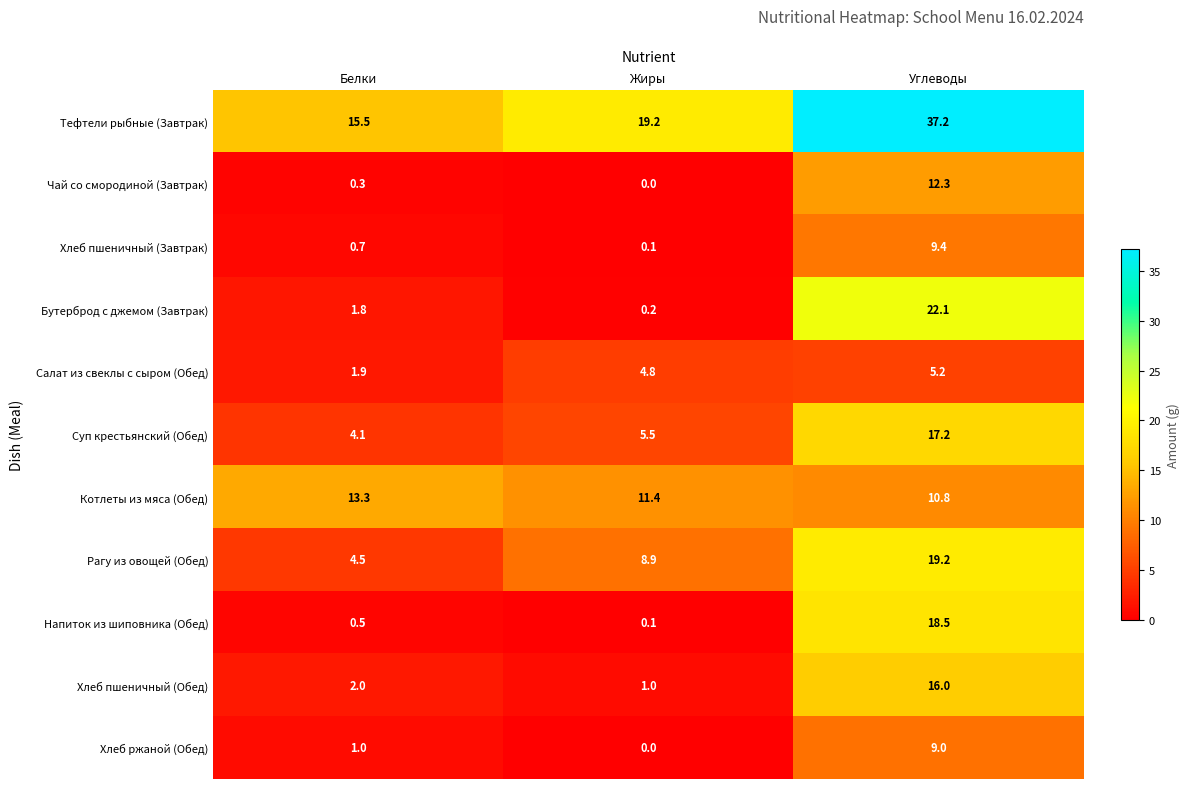

What is the total value across all series at Белки?

45.6